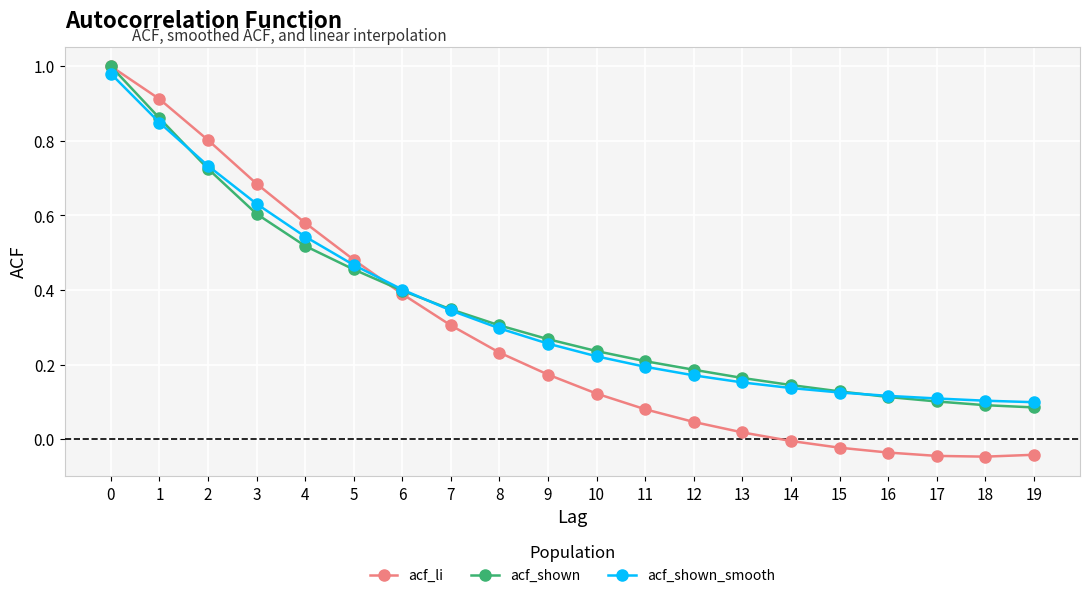

Is the value of acf_li at 14 greater than the value of acf_shown at 14?

No